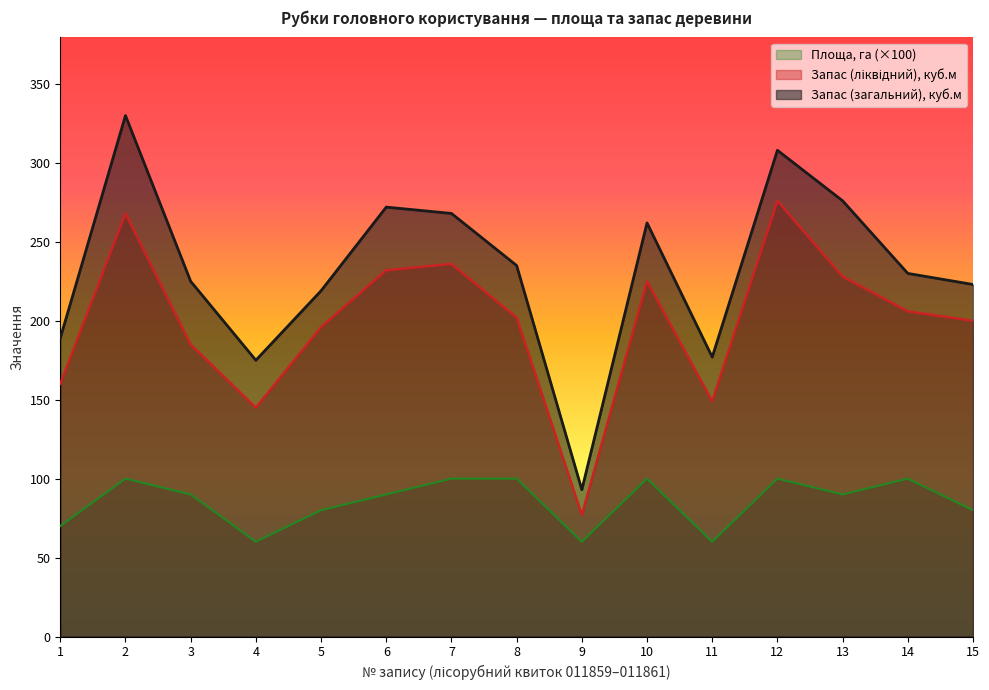

What is the spread (max minus min) of values at 9?

33